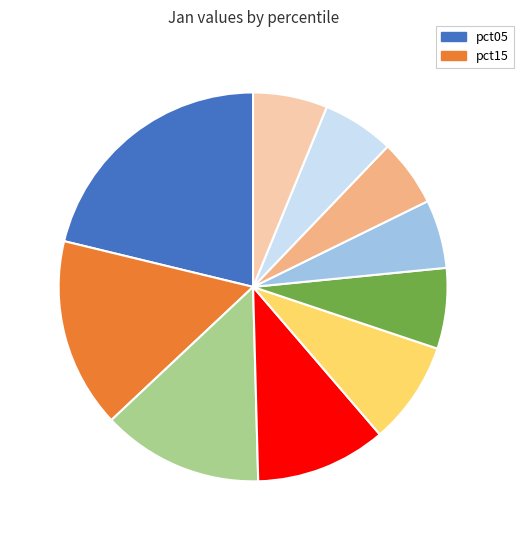

Is there any slice that represents more than half of the pie?

No